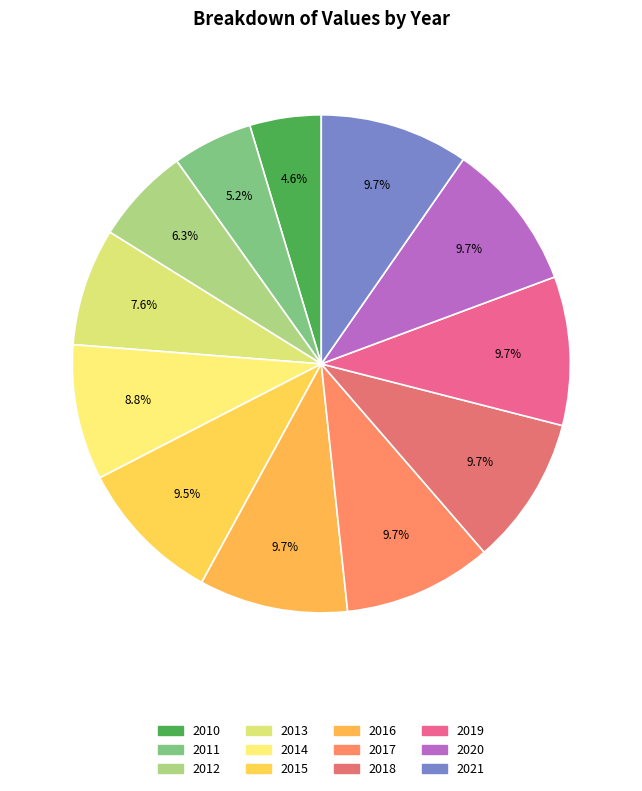

Count the number of slices in the pie.

12